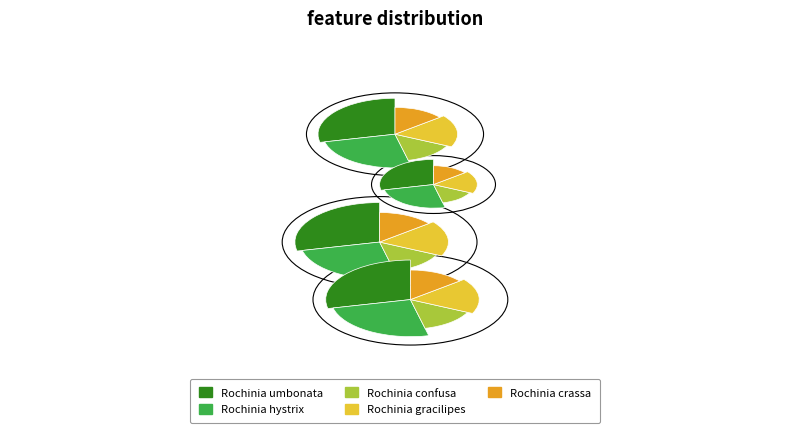

What is the change in value from Rochinia umbonata to Rochinia gracilipes?

-93969